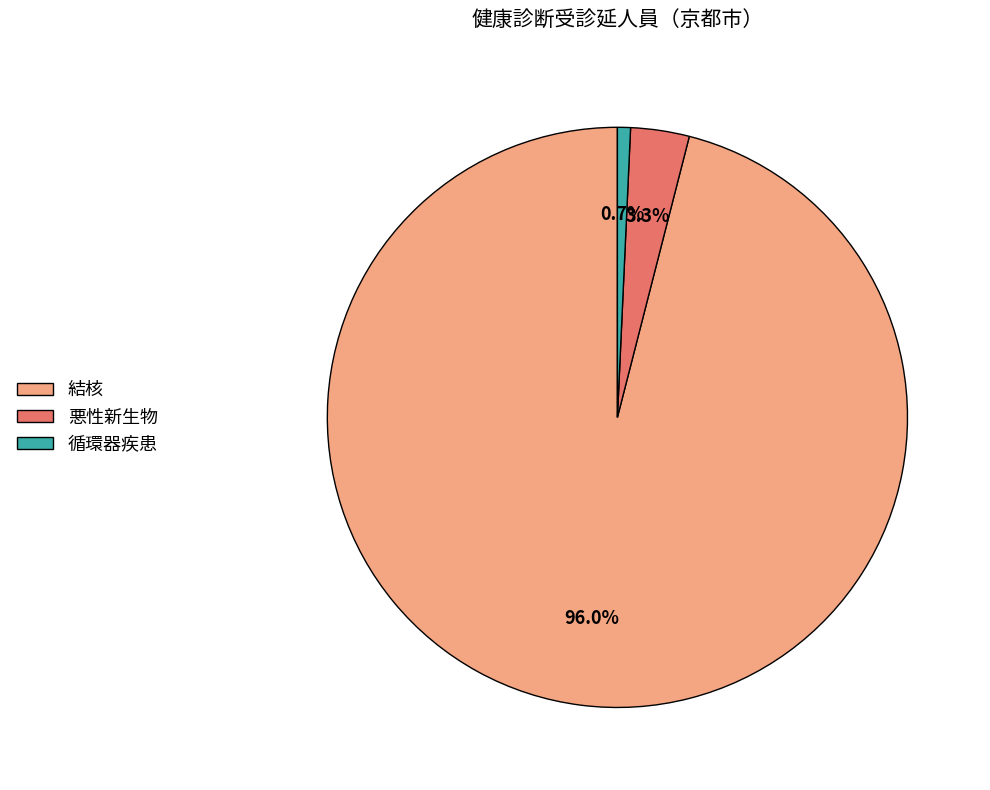

Combined, what portion of the pie is 悪性新生物 and 循環器疾患?

4.0%